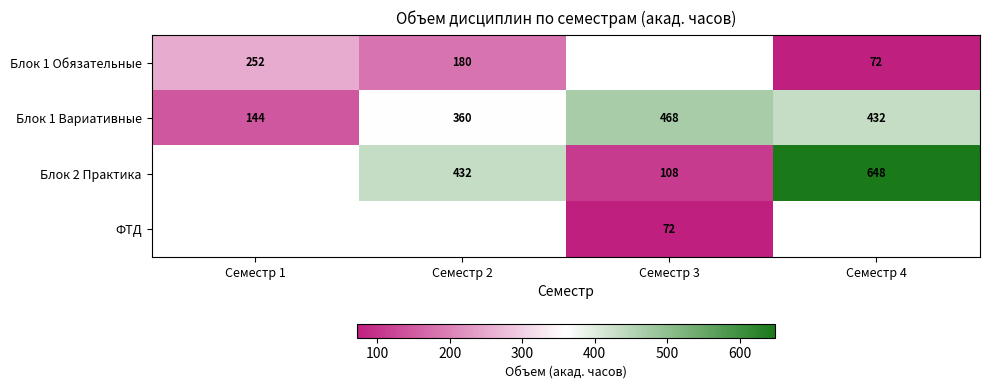

The value of Блок 1 Вариативные at Семестр 2 is 191. True or false?

False